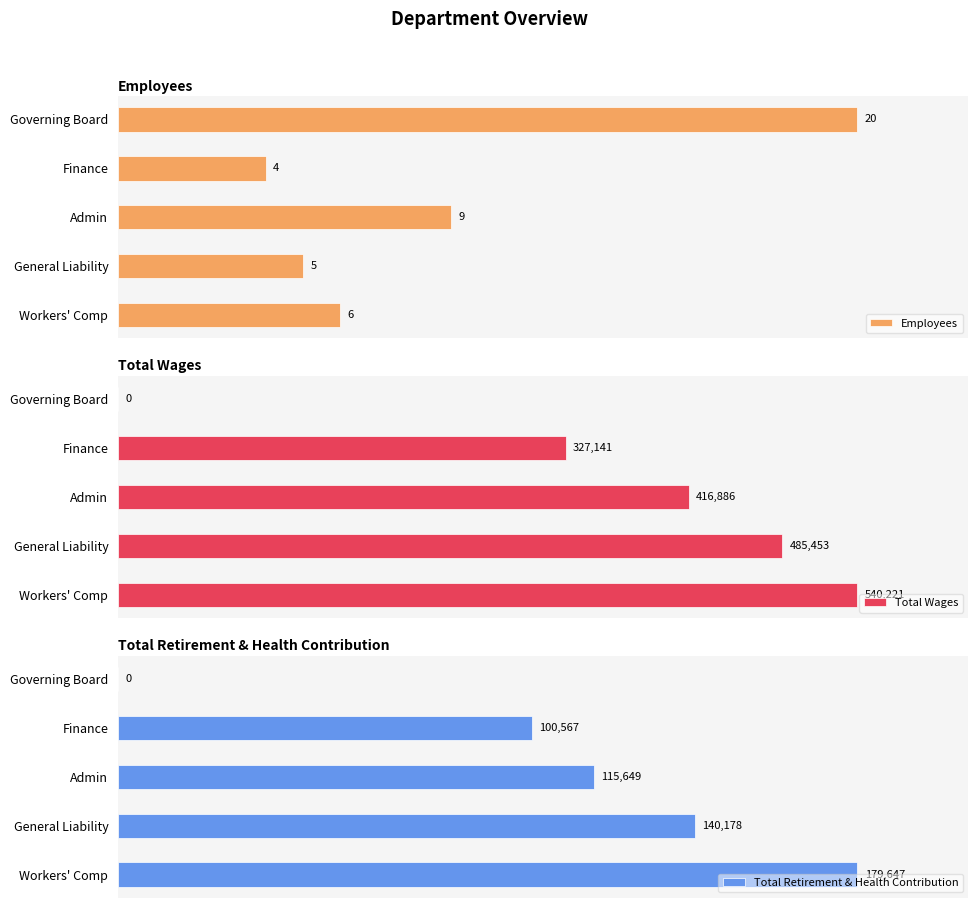

What is the value of the Total Wages bar at the 1st from the left?

540221